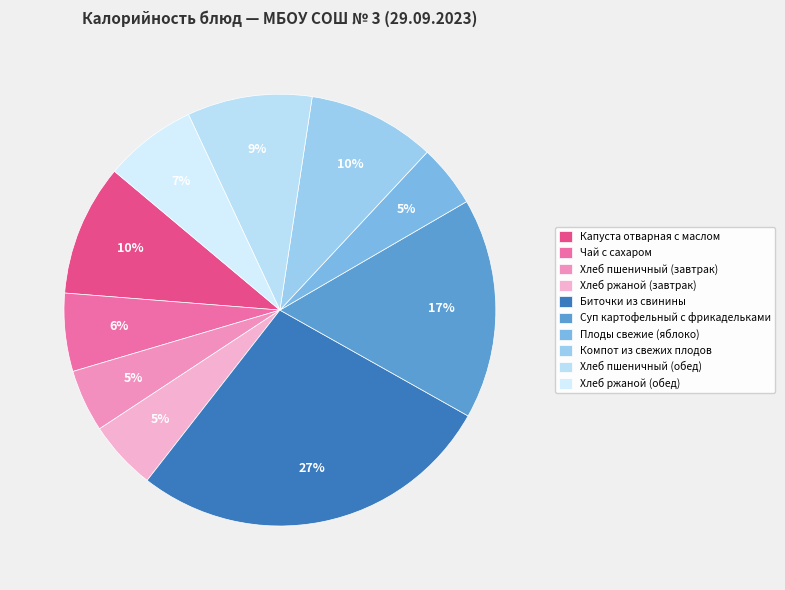

Count the number of slices in the pie.

10